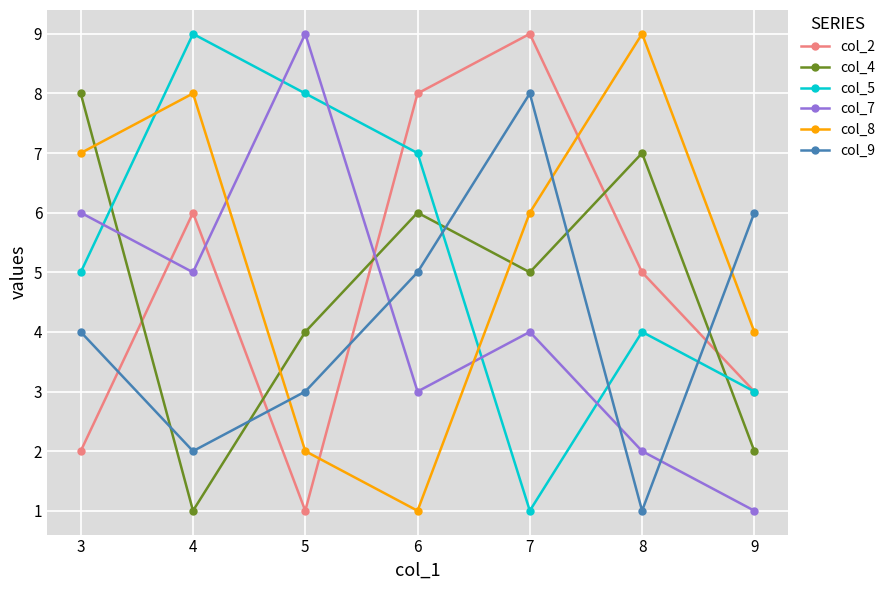

What is the difference between the highest and lowest values at 4?

8